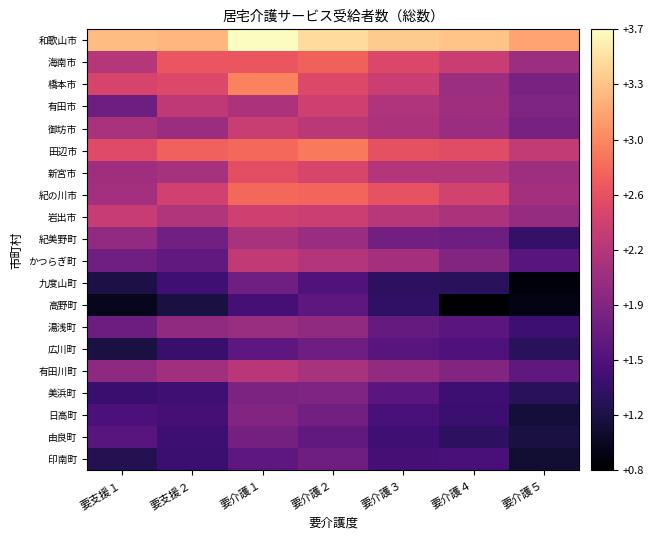

Reading right to left, extract all data points from this chart.

和歌山市: 要介護５=3.1	要介護４=3.3	要介護３=3.4	要介護２=3.4	要介護１=3.7	要支援２=3.2	要支援１=3.3
海南市: 要介護５=2.1	要介護４=2.4	要介護３=2.5	要介護２=2.7	要介護１=2.6	要支援２=2.6	要支援１=2.2
橋本市: 要介護５=1.9	要介護４=2.1	要介護３=2.4	要介護２=2.5	要介護１=2.9	要支援２=2.5	要支援１=2.5
有田市: 要介護５=1.9	要介護４=2.1	要介護３=2.2	要介護２=2.4	要介護１=2.2	要支援２=2.3	要支援１=1.8
御坊市: 要介護５=1.8	要介護４=2.1	要介護３=2.2	要介護２=2.3	要介護１=2.4	要支援２=2.1	要支援１=2.2
田辺市: 要介護５=2.3	要介護４=2.6	要介護３=2.6	要介護２=2.9	要介護１=2.8	要支援２=2.7	要支援１=2.5
新宮市: 要介護５=2.1	要介護４=2.2	要介護３=2.2	要介護２=2.5	要介護１=2.6	要支援２=2.1	要支援１=2.1
紀の川市: 要介護５=2.1	要介護４=2.4	要介護３=2.6	要介護２=2.7	要介護１=2.8	要支援２=2.4	要支援１=2.1
岩出市: 要介護５=2.0	要介護４=2.2	要介護３=2.3	要介護２=2.4	要介護１=2.4	要支援２=2.2	要支援１=2.4
紀美野町: 要介護５=1.4	要介護４=1.8	要介護３=1.8	要介護２=2.1	要介護１=2.2	要支援２=1.8	要支援１=2.0
かつらぎ町: 要介護５=1.6	要介護４=1.9	要介護３=2.1	要介護２=2.2	要介護１=2.3	要支援２=1.7	要支援１=1.8
九度山町: 要介護５=0.9	要介護４=1.3	要介護３=1.3	要介護２=1.6	要介護１=1.8	要支援２=1.4	要支援１=1.2
高野町: 要介護５=1.0	要介護４=0.8	要介護３=1.3	要介護２=1.6	要介護１=1.5	要支援２=1.2	要支援１=1.0
湯浅町: 要介護５=1.4	要介護４=1.6	要介護３=1.7	要介護２=2.0	要介護１=2.1	要支援２=2.0	要支援１=1.7
広川町: 要介護５=1.3	要介護４=1.5	要介護３=1.6	要介護２=1.8	要介護１=1.7	要支援２=1.4	要支援１=1.2
有田川町: 要介護５=1.7	要介護４=1.9	要介護３=2.0	要介護２=2.2	要介護１=2.3	要支援２=2.1	要支援１=2.0
美浜町: 要介護５=1.3	要介護４=1.4	要介護３=1.6	要介護２=1.9	要介護１=1.9	要支援２=1.4	要支援１=1.4
日高町: 要介護５=1.1	要介護４=1.4	要介護３=1.5	要介護２=1.8	要介護１=1.9	要支援２=1.5	要支援１=1.5
由良町: 要介護５=1.2	要介護４=1.3	要介護３=1.4	要介護２=1.7	要介護１=1.8	要支援２=1.4	要支援１=1.6
印南町: 要介護５=1.1	要介護４=1.5	要介護３=1.5	要介護２=1.8	要介護１=1.6	要支援２=1.4	要支援１=1.3